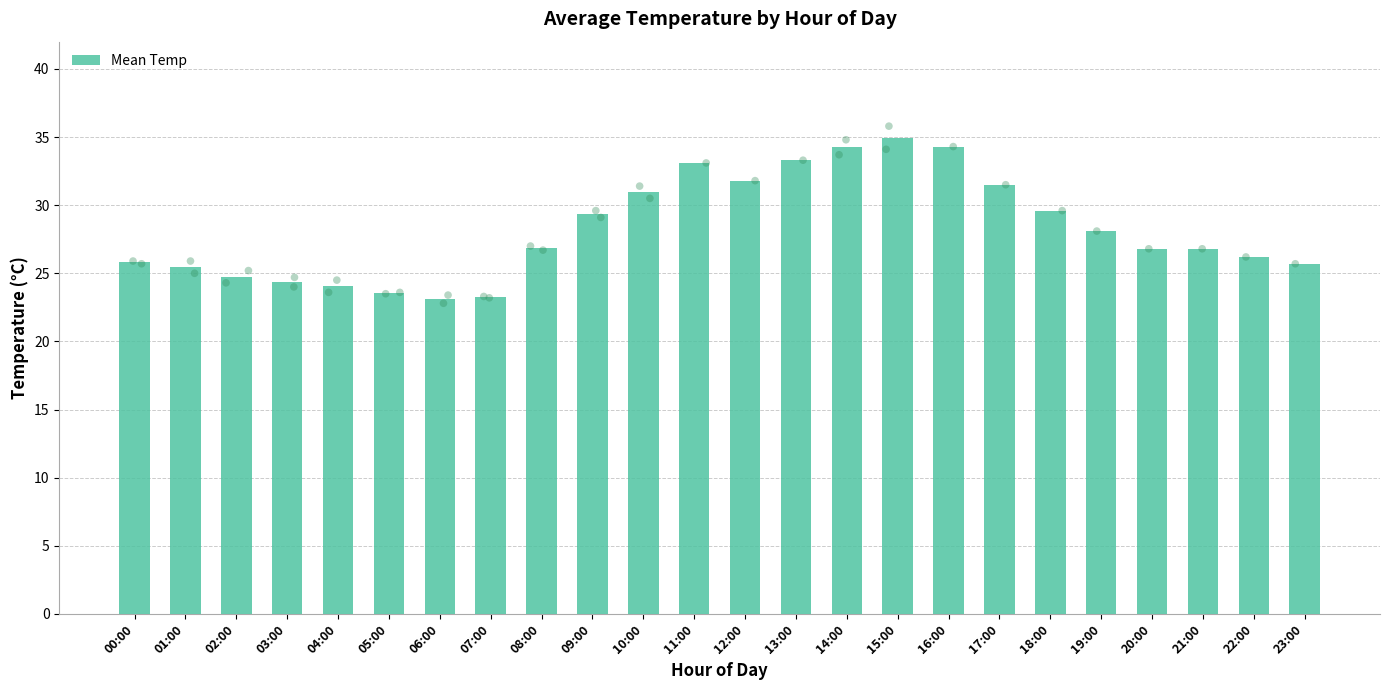

What is the change in value from 04:00 to 17:00?

+7.4